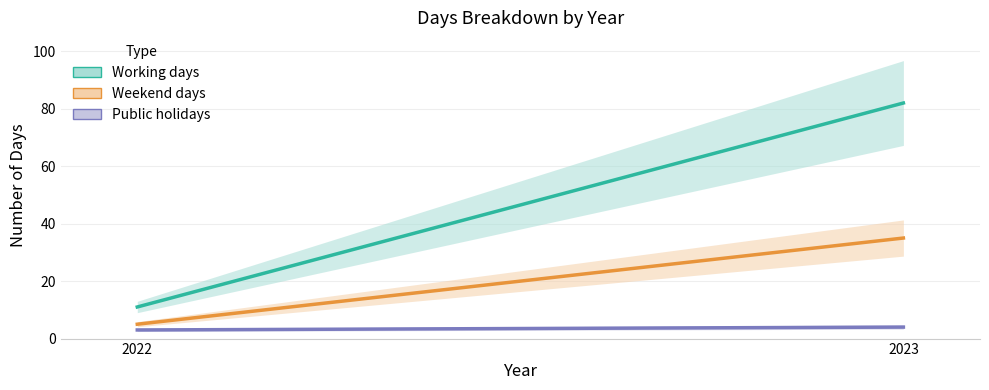

At which category is the sum across all series the highest?

2023